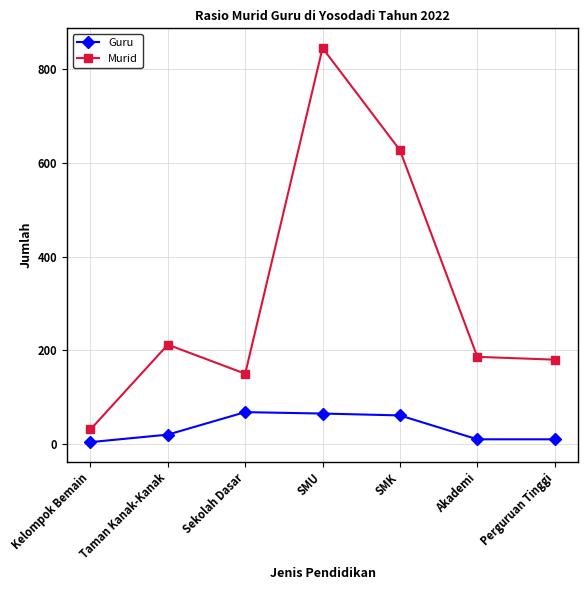

What is the label of the 4th point from the right?

SMU